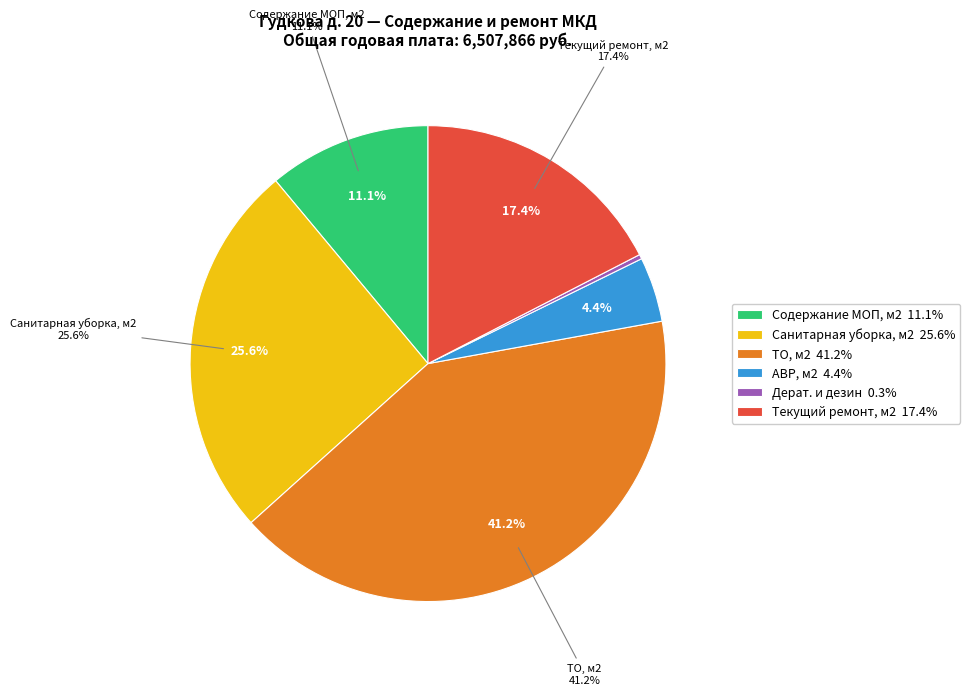

Rank the categories by value from lowest to highest.

Дерат. и дезин, АВР, м2, Содержание МОП, м2, Текущий ремонт, м2, Санитарная уборка, м2, ТО, м2